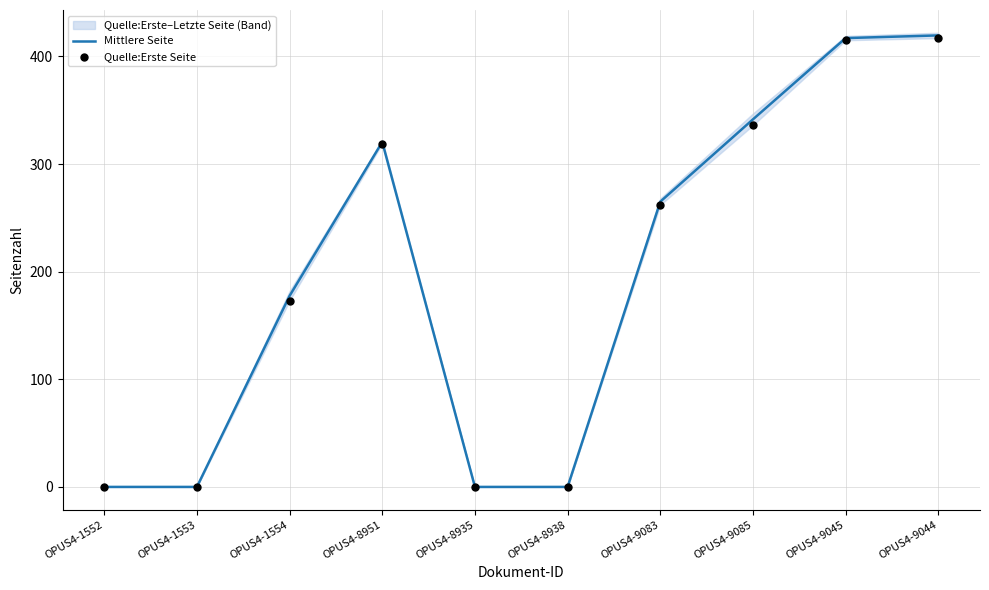

Is it true that Mittlere Seite equals -182.5 at OPUS4-1553?

False